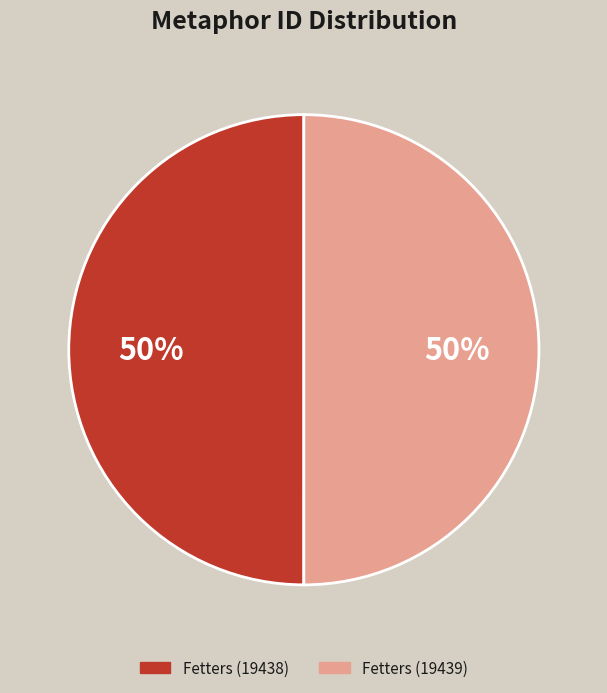

Do Fetters (19439) and Fetters (19438) together represent more than half of the pie?

Yes